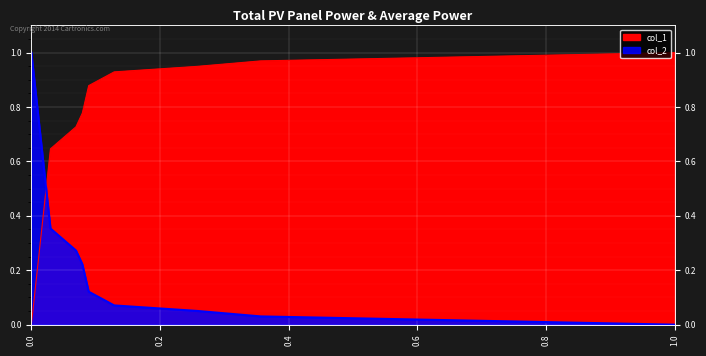

Reading left to right, list all the values displayed in this chart.

col_1: 0.0	0.6	0.7	0.8	0.9	0.9	0.9	1.0	1.0
col_2: 1.0	0.4	0.3	0.2	0.1	0.1	0.1	0.0	0.0